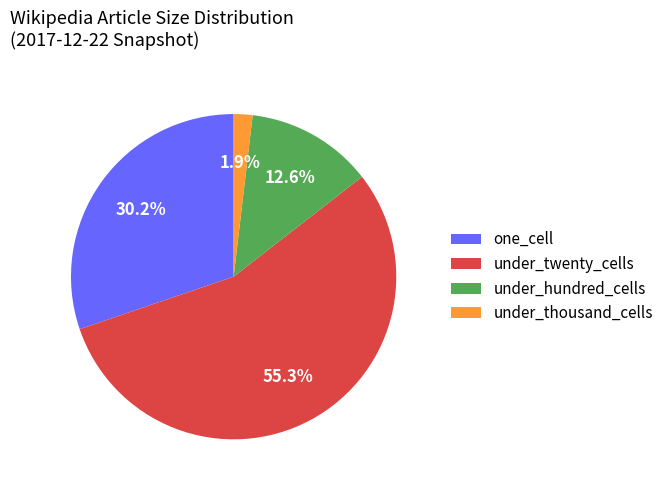

Do one_cell and under_twenty_cells together represent more than half of the pie?

Yes